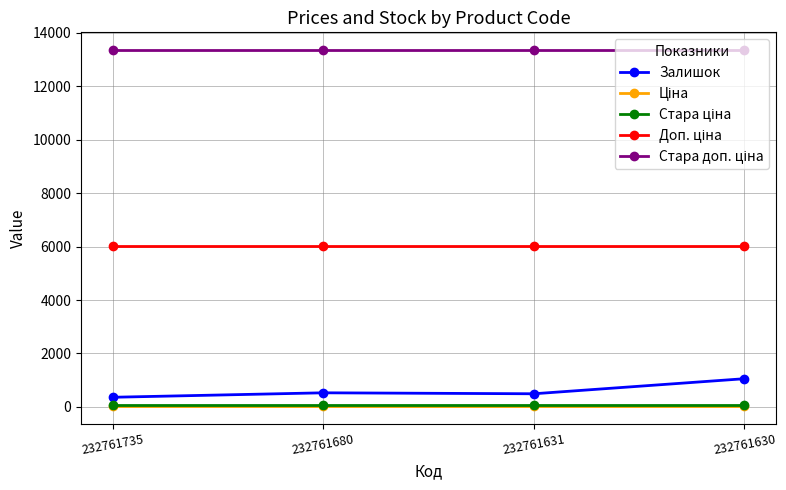

How many values in the Залишок series are below 528?

2